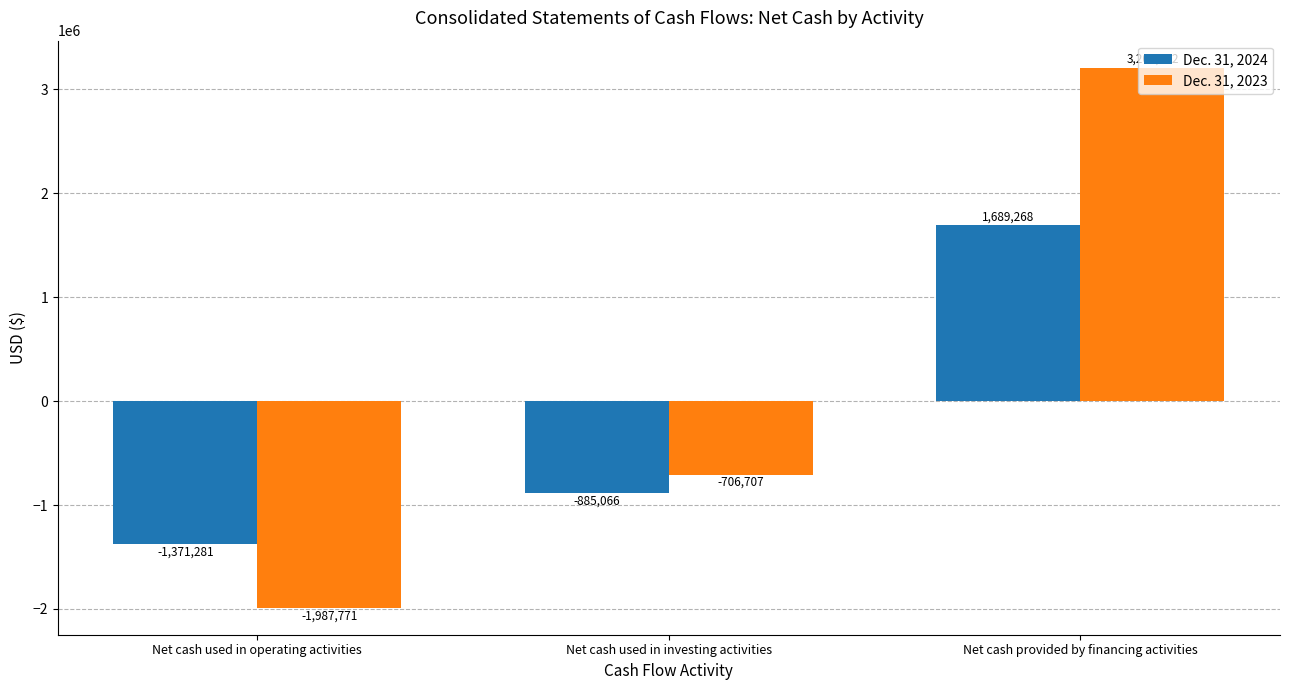

Are the bars horizontal?

No